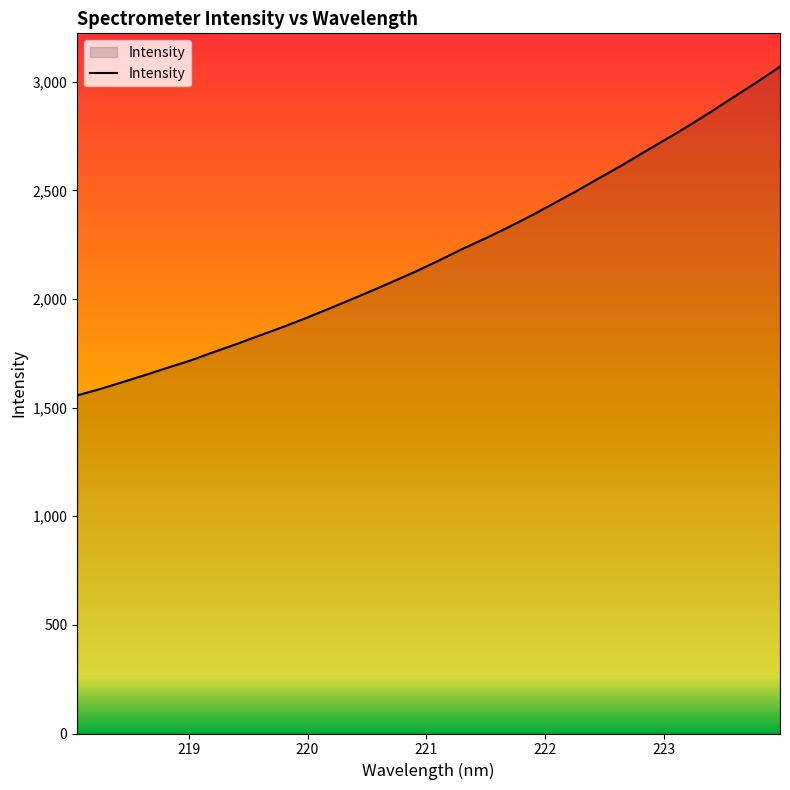

What is the greatest value displayed?

3069.2